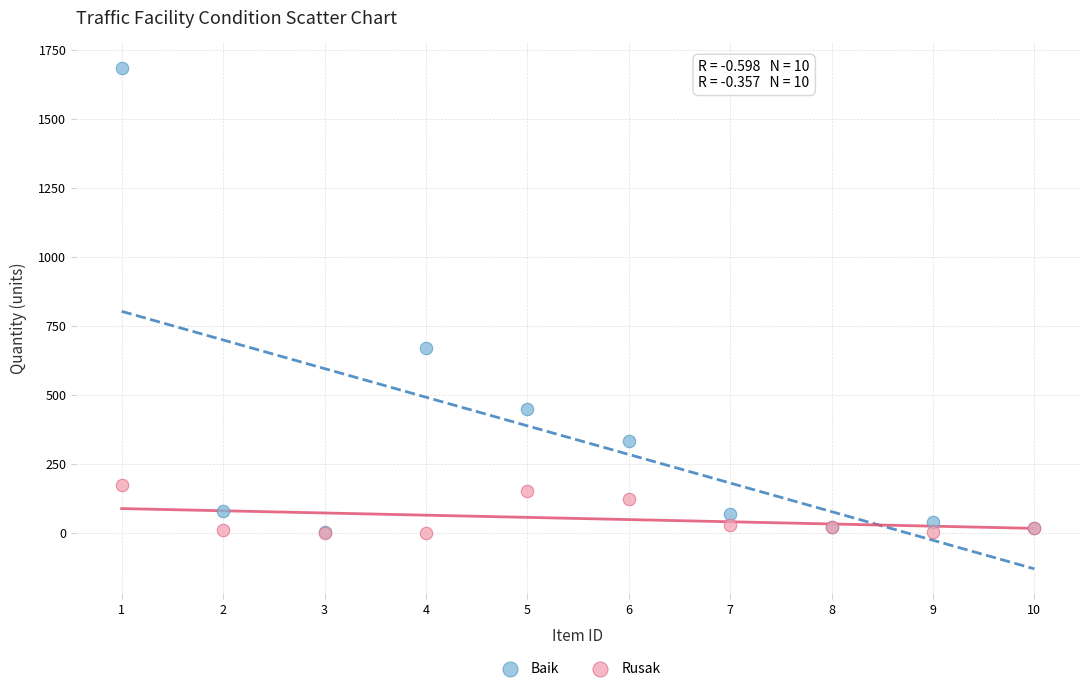

In the Baik series, what Y value is closest to 843?

670